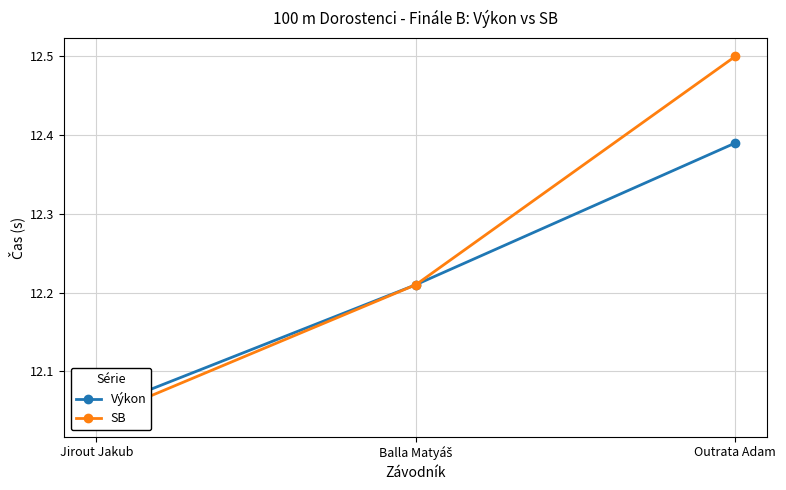

Reading left to right, extract all data points from this chart.

Výkon: Jirout Jakub=12.1	Balla Matyáš=12.2	Outrata Adam=12.4
SB: Jirout Jakub=12.0	Balla Matyáš=12.2	Outrata Adam=12.5